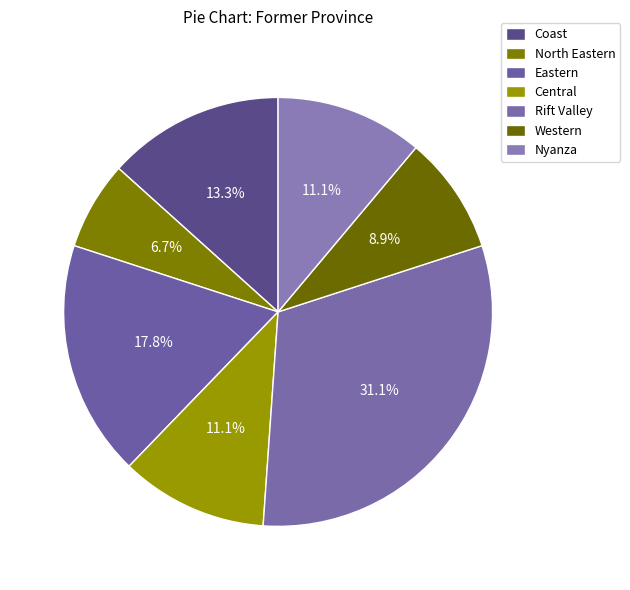

What is the ratio of the value at Eastern to the value at Central?

1.6